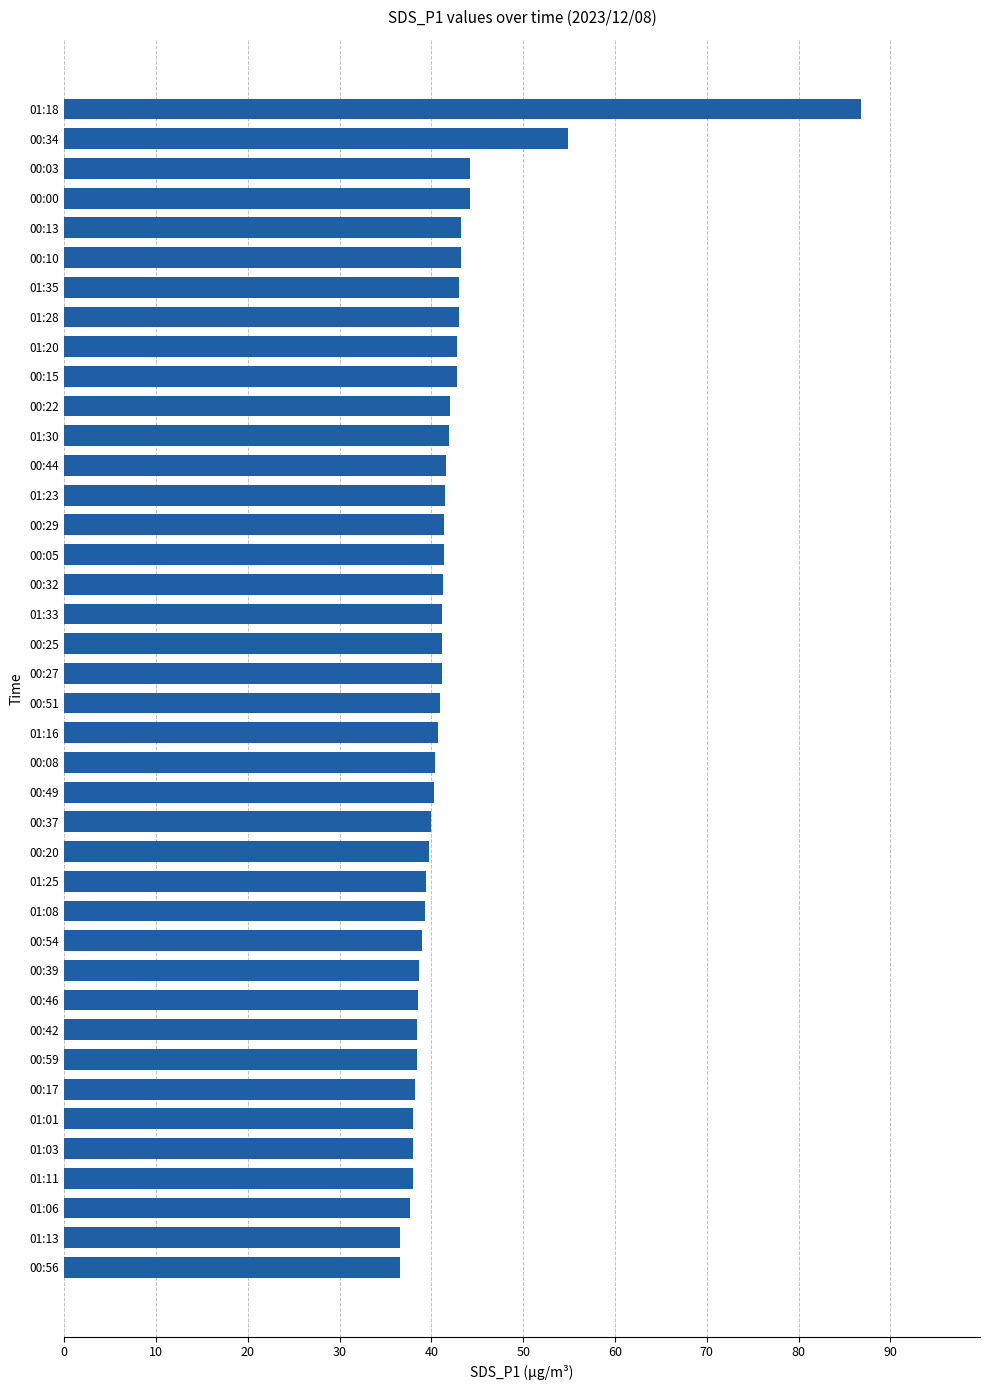

What is the ratio of the value at 00:27 to the value at 01:03?

1.1